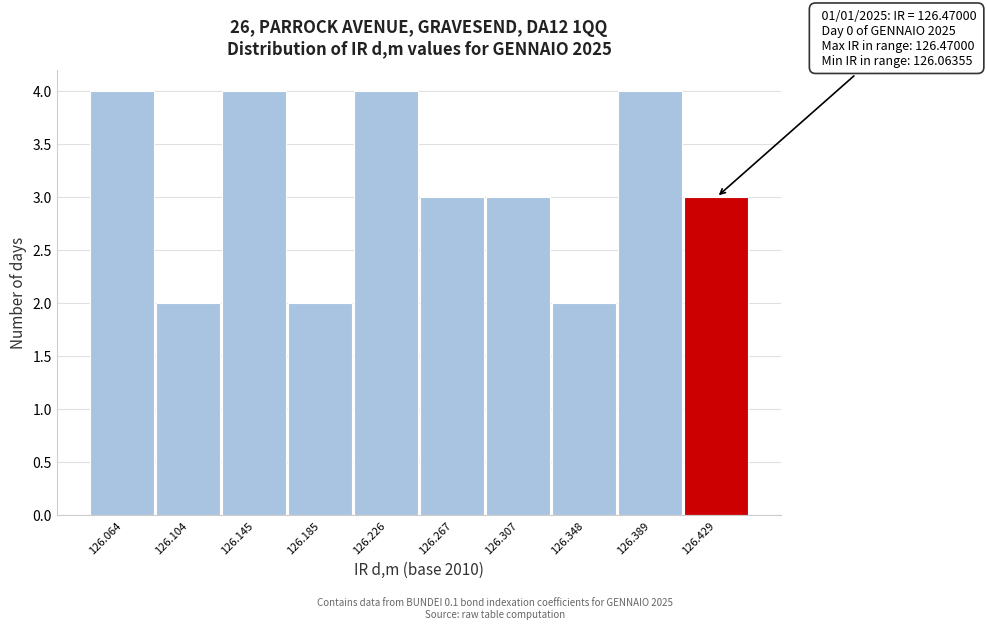

Reading right to left, list all the values displayed in this chart.

3	4	2	3	3	4	2	4	2	4